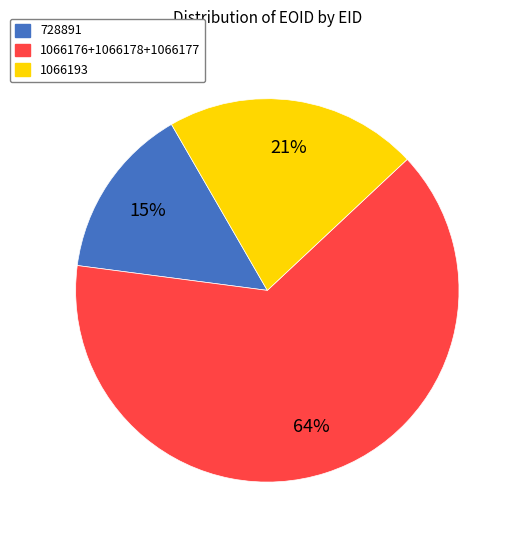

Rank the categories by value from lowest to highest.

728891, 1066193, 1066176+1066178+1066177